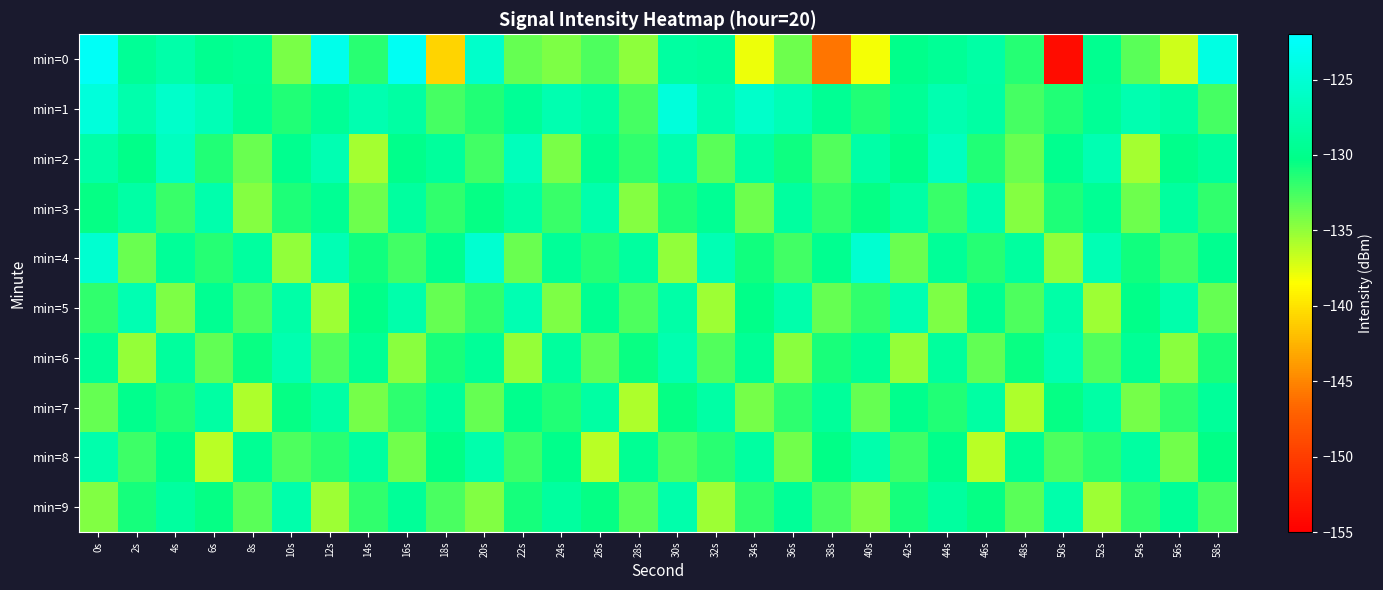

Which series has the widest spread of values?

min=0